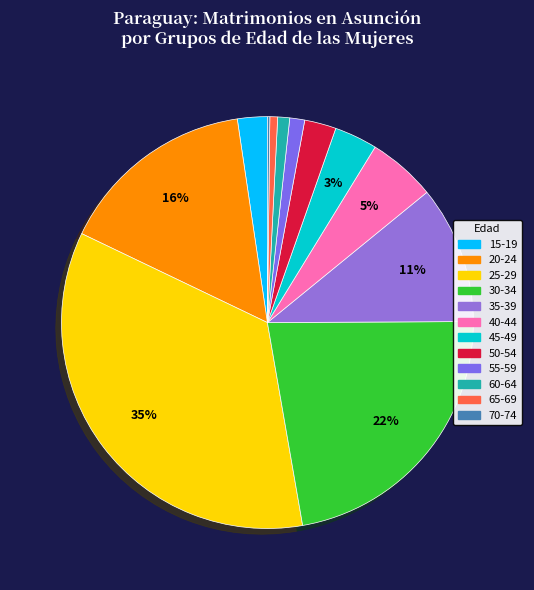

What portion of the pie excludes 50-54?

97.5%